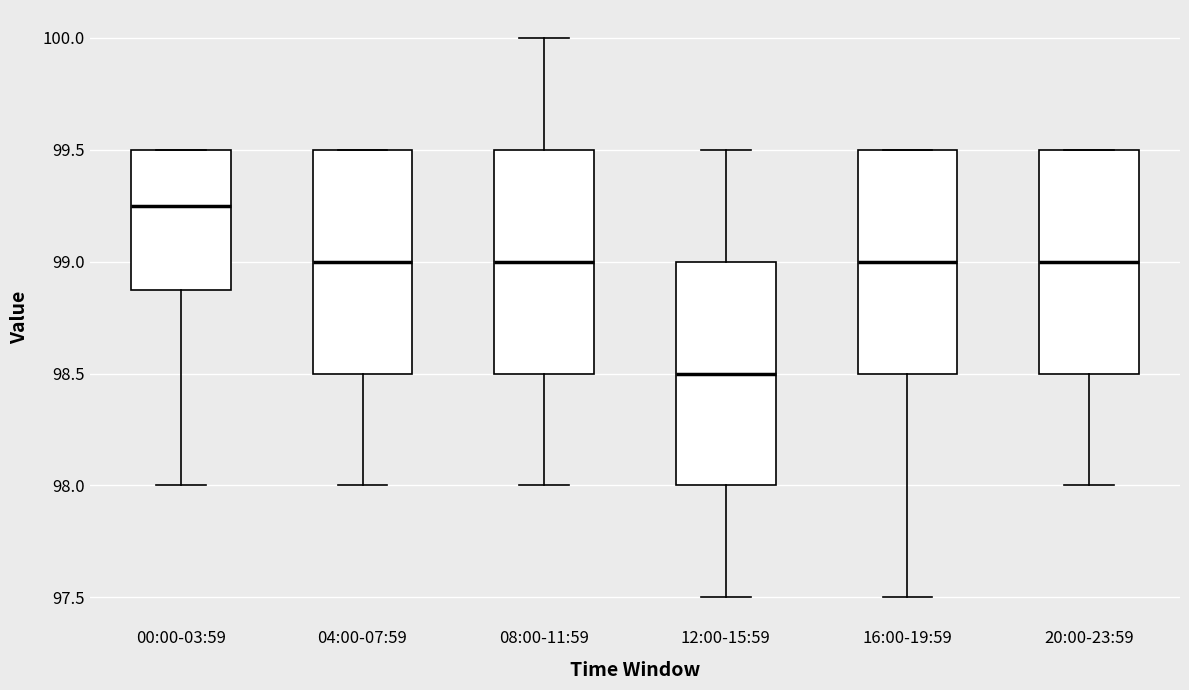

Where does the median line of the box for 16:00-19:59 sit on the y-axis? The values are not printed on the chart, so give them approximately, as read against the axis.

99.00